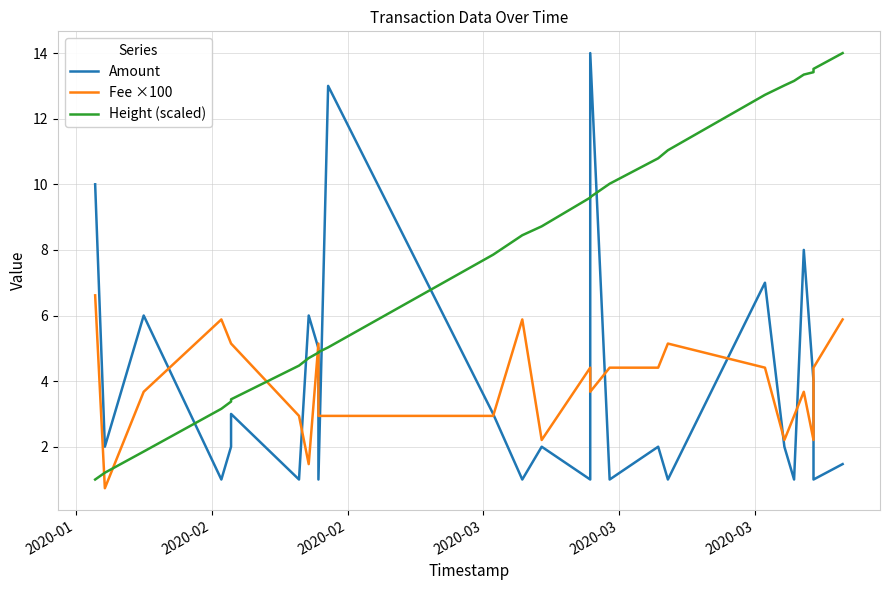

Count the number of categories in the chart.

26